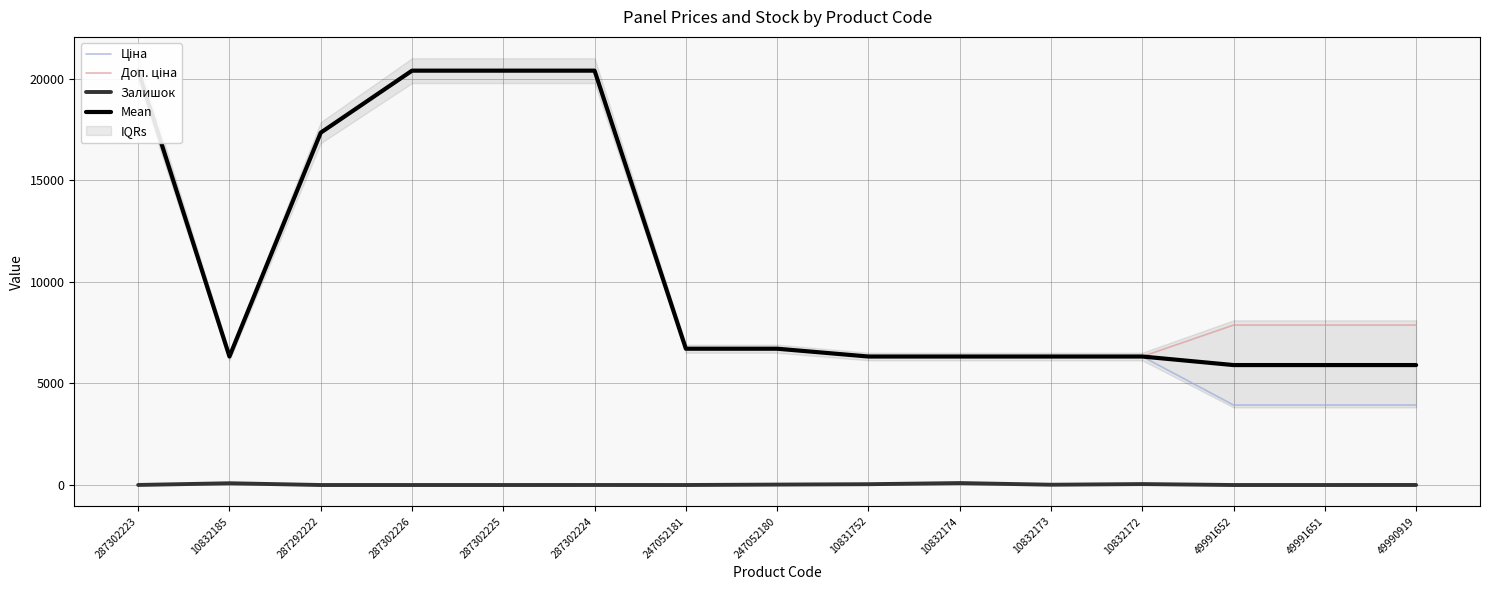

Between 10831752 and 49991652, which series saw the biggest shift?

Ціна